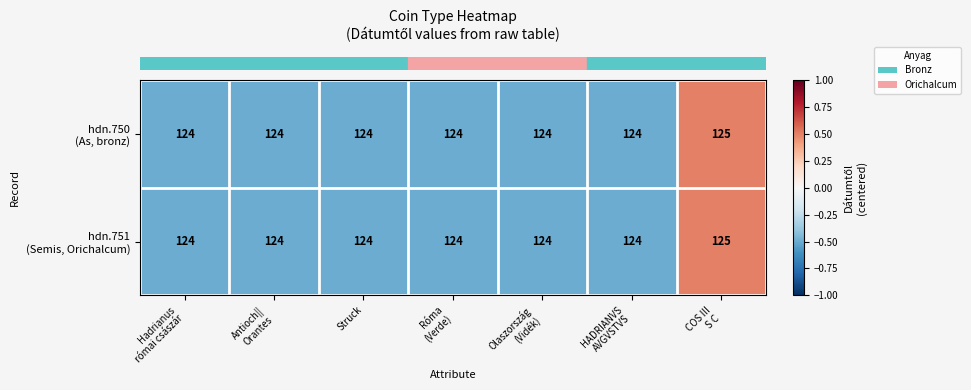

What is the total value across all series at Olaszország
(Vidék)?

248